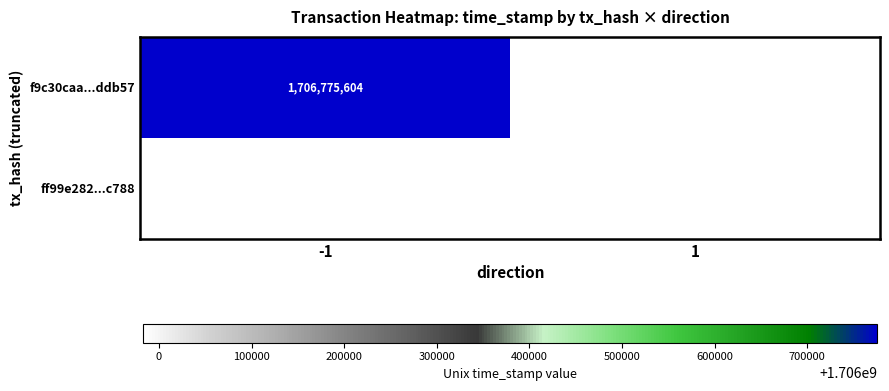

What is the difference between the highest and lowest values at -1?

1706775604